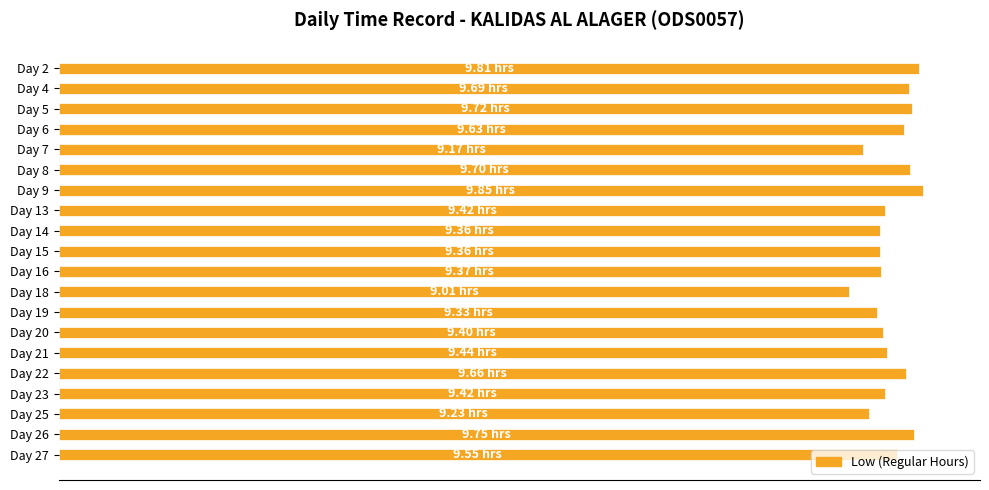

What is the sum of all values?

189.9